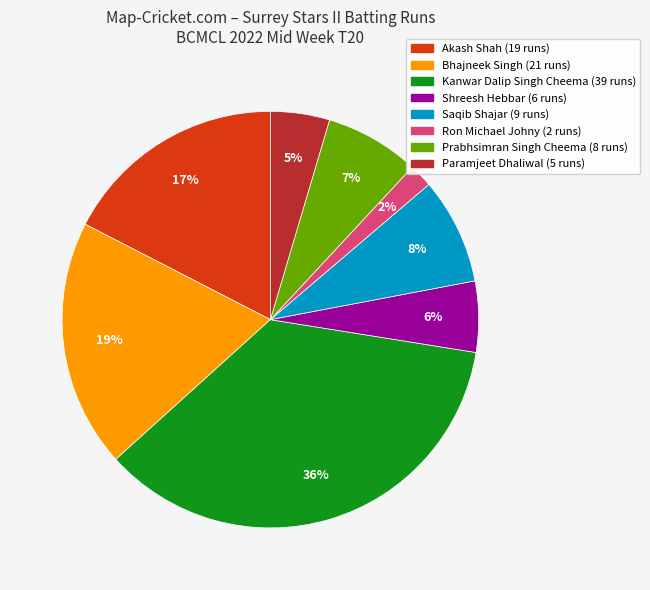

Count the number of slices in the pie.

8